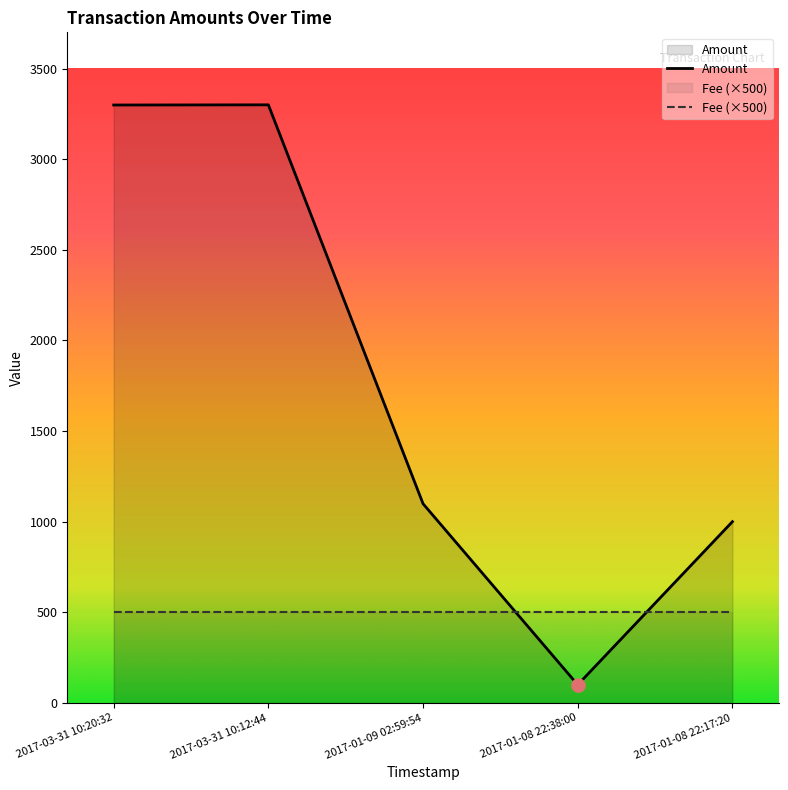

What is the change in value from 2017-01-09 02:59:54 to 2017-01-08 22:38:00?

-999